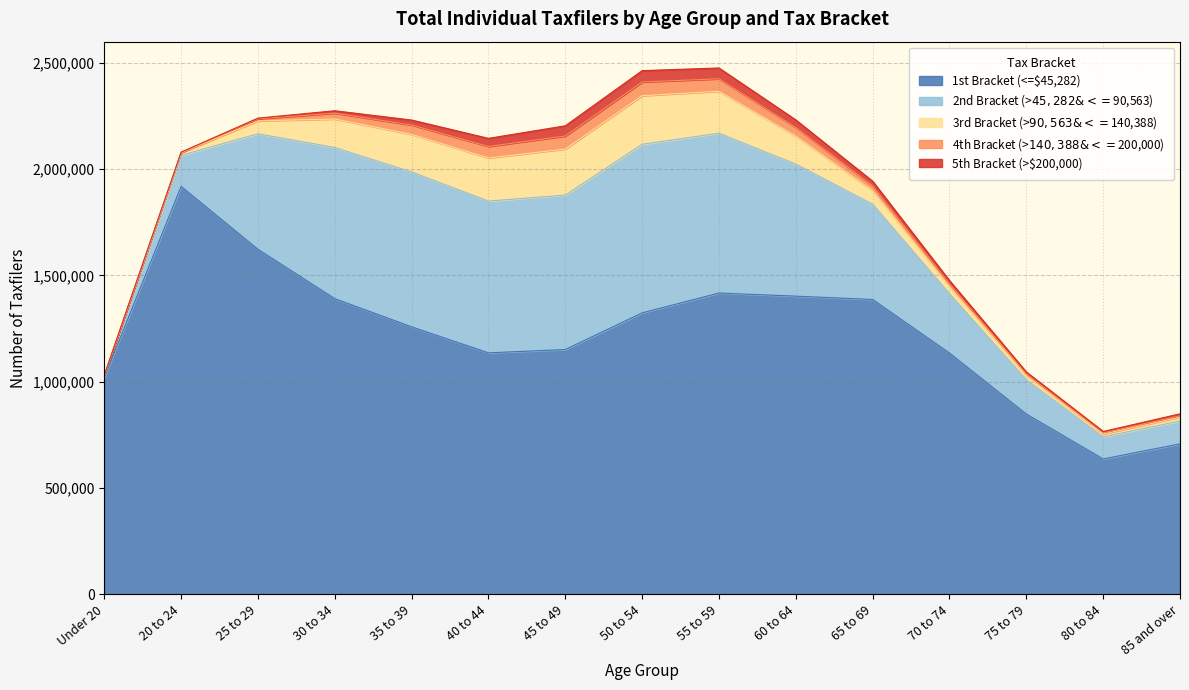

What is the label of the 7th point from the right?

55 to 59